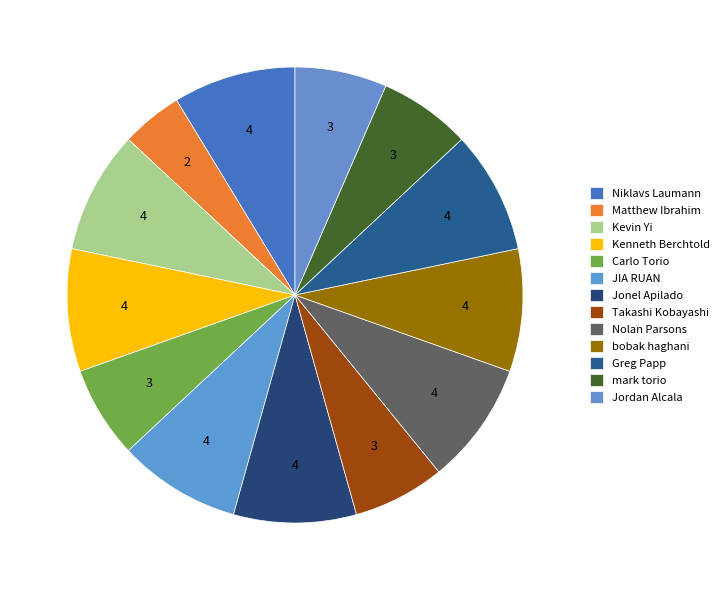

Count the number of slices in the pie.

13